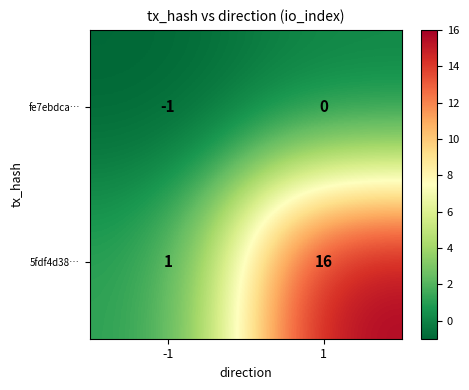

Rank the series by their average value, from lowest to highest.

fe7ebdca…, 5fdf4d38…